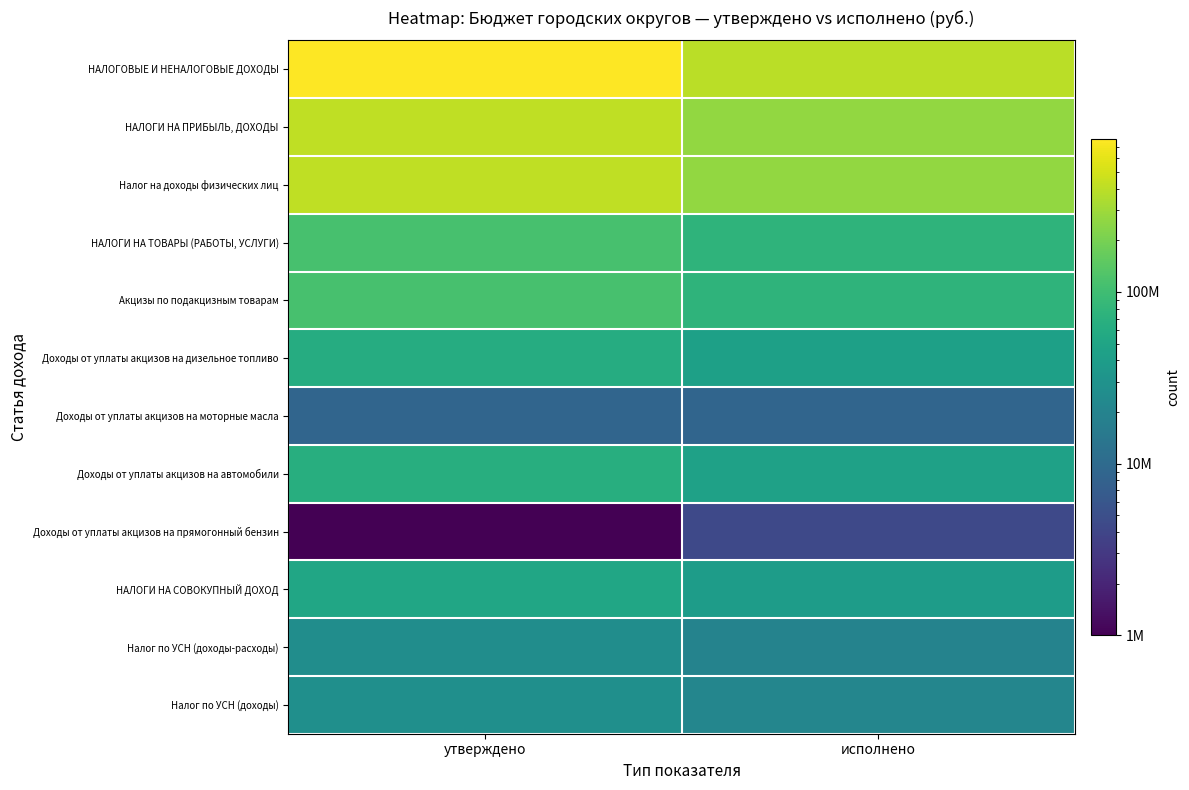

At утверждено, list the series in order from smallest to largest.

Доходы от уплаты акцизов на прямогонный бензин, Доходы от уплаты акцизов на моторные масла, Налог по УСН (доходы-расходы), Налог по УСН (доходы), НАЛОГИ НА СОВОКУПНЫЙ ДОХОД, Доходы от уплаты акцизов на дизельное топливо, Доходы от уплаты акцизов на автомобили, НАЛОГИ НА ТОВАРЫ (РАБОТЫ, УСЛУГИ), Акцизы по подакцизным товарам, НАЛОГИ НА ПРИБЫЛЬ, ДОХОДЫ, Налог на доходы физических лиц, НАЛОГОВЫЕ И НЕНАЛОГОВЫЕ ДОХОДЫ